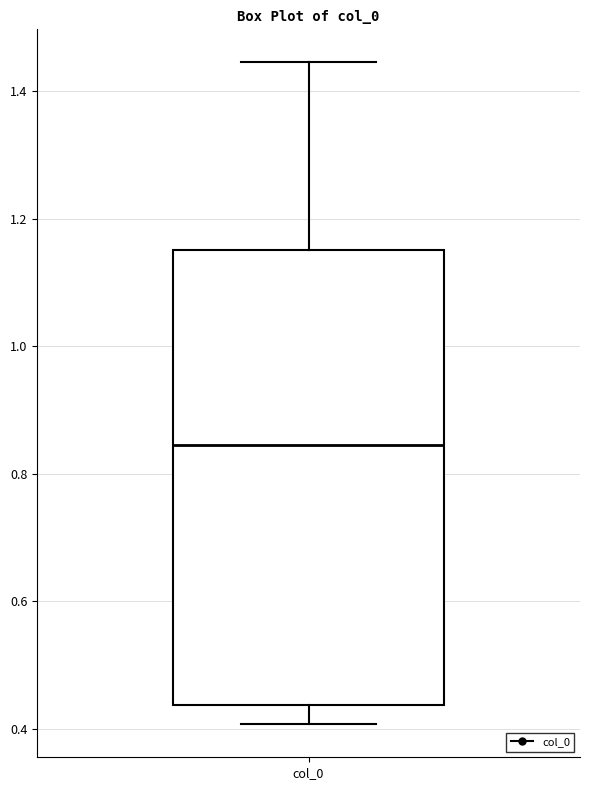

Where does the lower whisker of the box for col_0 end on the y-axis? The values are not printed on the chart, so give them approximately, as read against the axis.

0.40